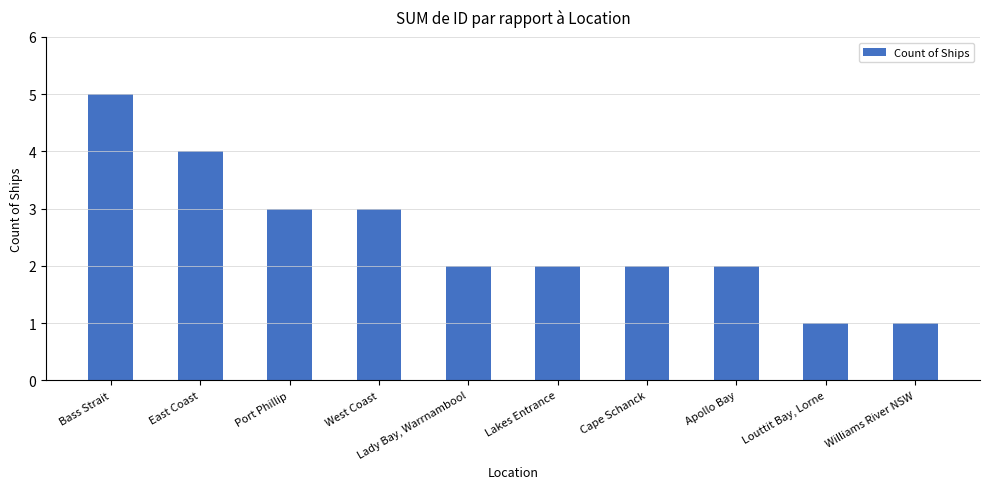

Is it true that the value at Williams River NSW is 2?

False